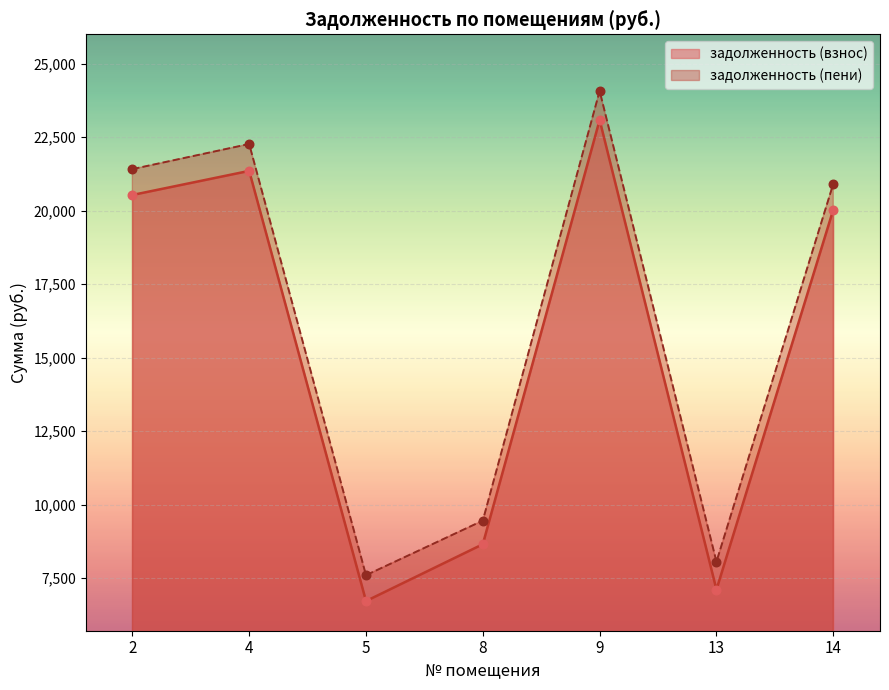

Which series contains the highest Y value?

задолженность (пени)